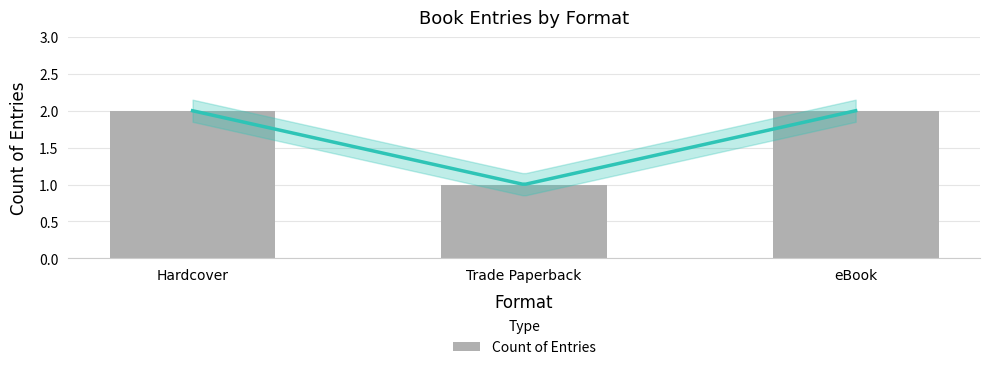

Does the chart contain any negative values?

No